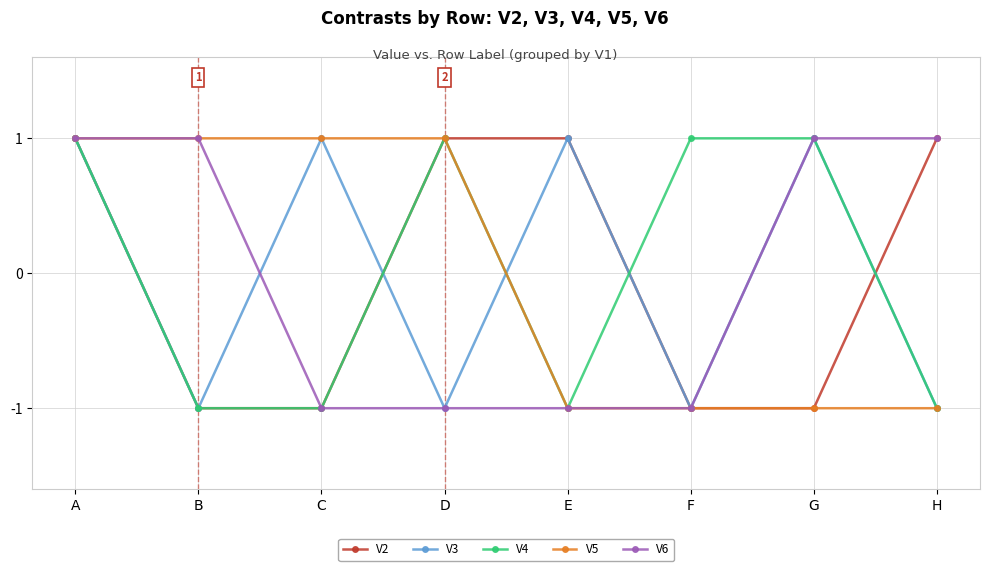

At how many categories does at least one series exceed 0?

8